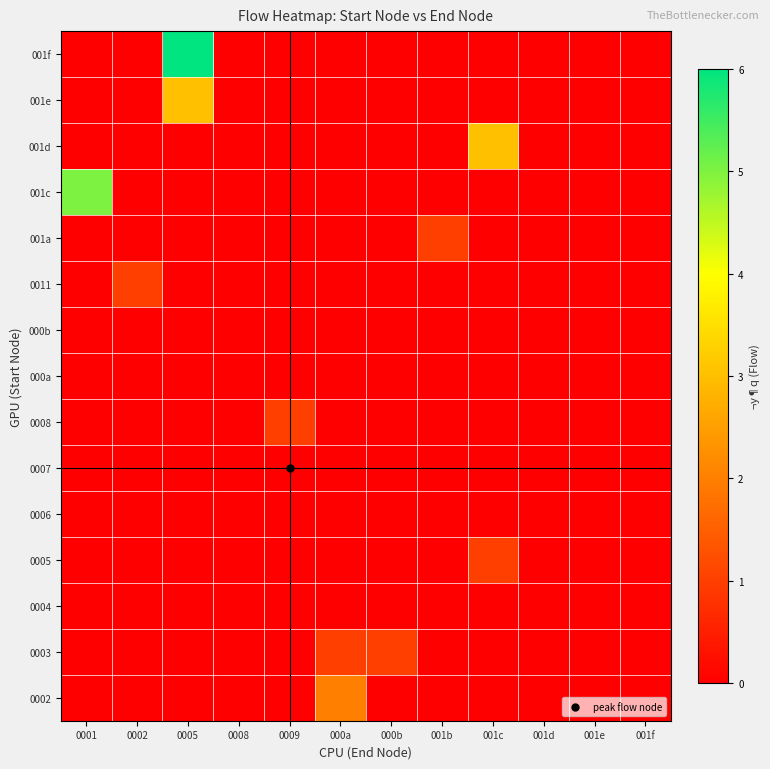

At which category is the sum across all series the highest?

0005